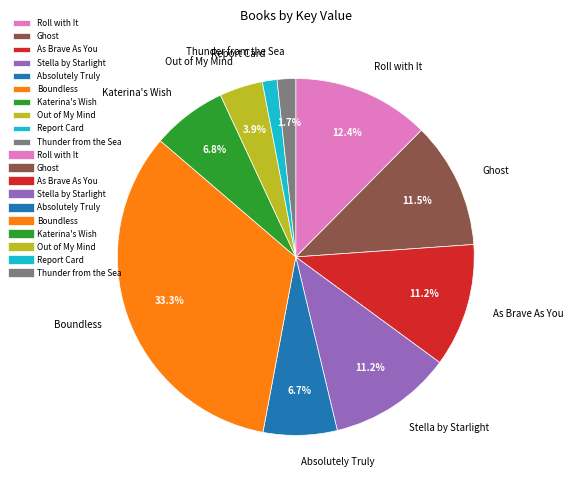

Which slice is the largest?

Boundless